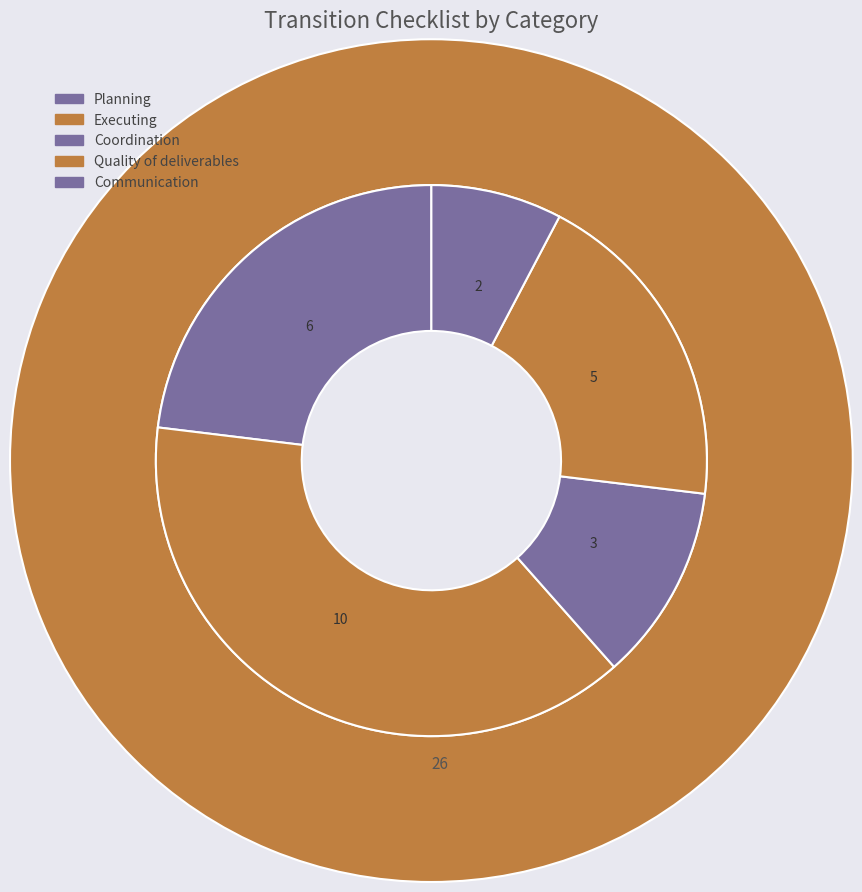

How many segments does this pie chart have?

5